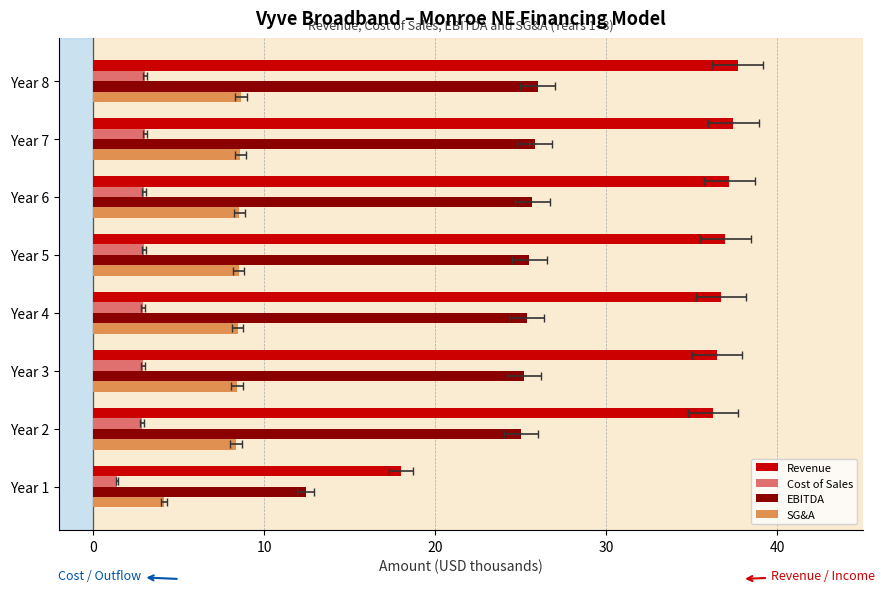

Which series has the largest total across all categories?

Revenue